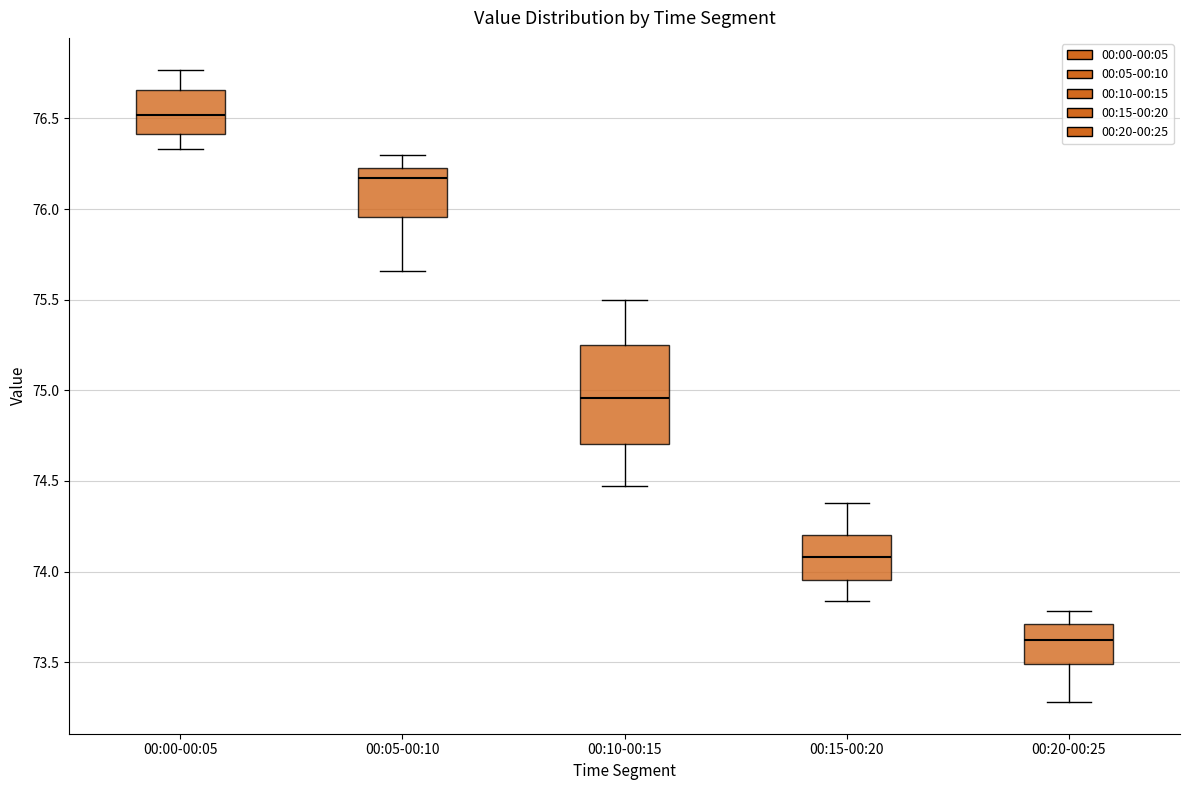

Where is the lower edge of the box for 00:05-00:10 on the y-axis? The values are not printed on the chart, so give them approximately, as read against the axis.

75.95